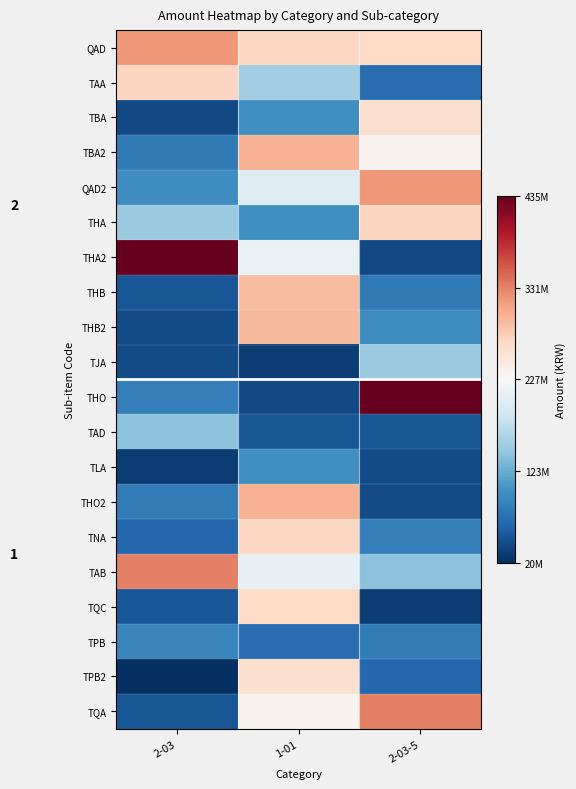

What is the greatest value displayed?

435000000